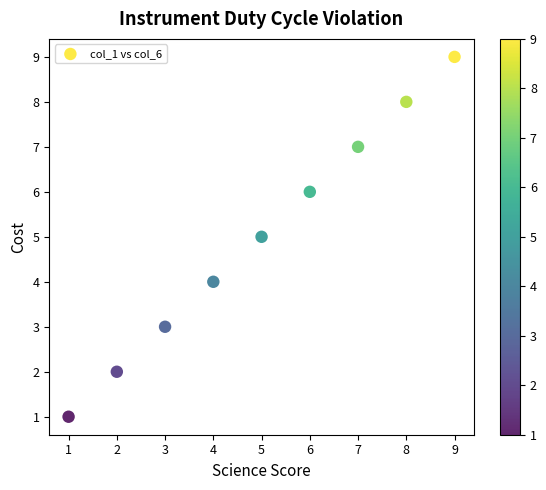

What is the average Y value?

5